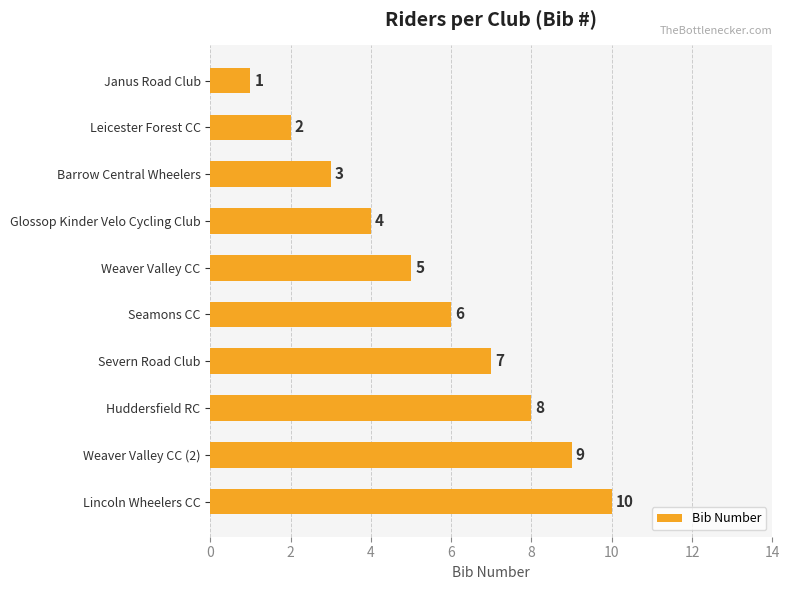

What is the value of the 5th bar from the top?

5